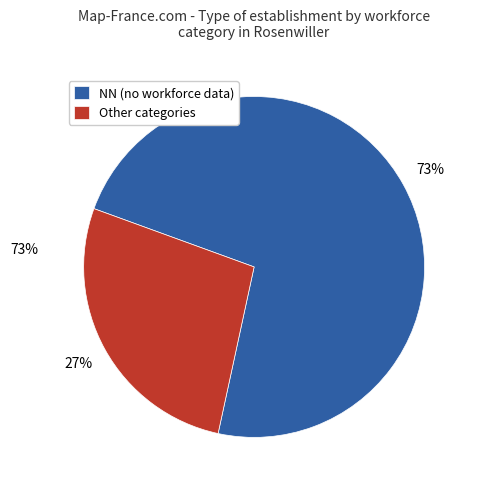

Combined, do NN (no workforce data) and Other categories account for over 50%?

Yes